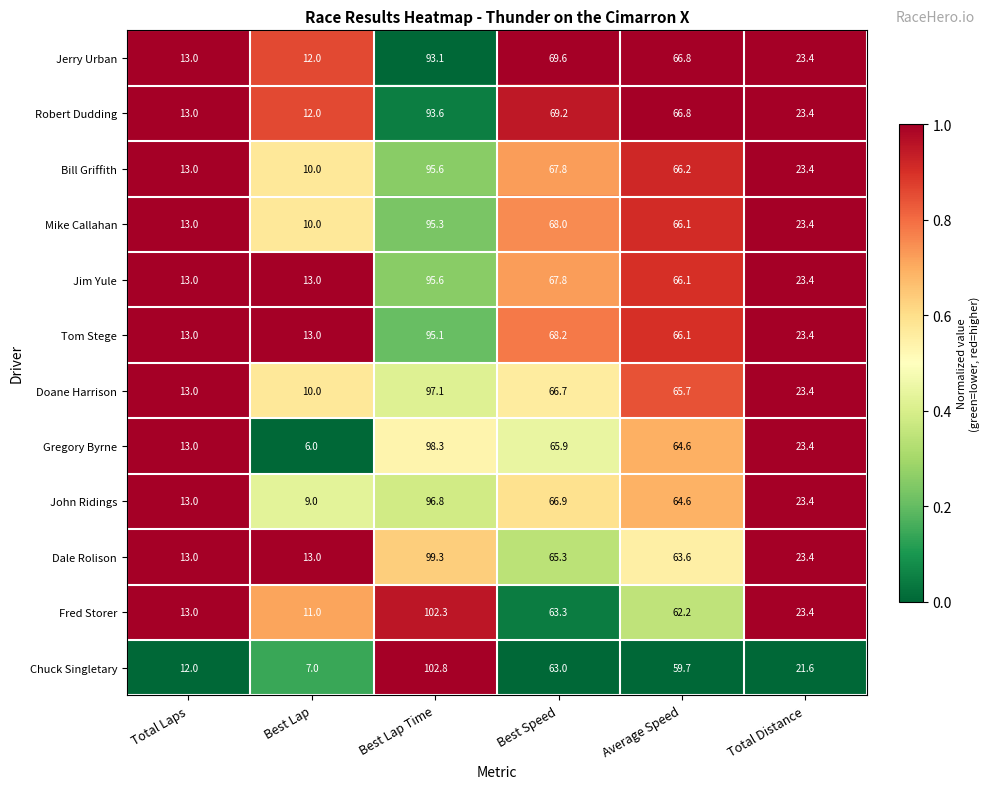

What is the spread (max minus min) of values at Best Lap Time?

9.7